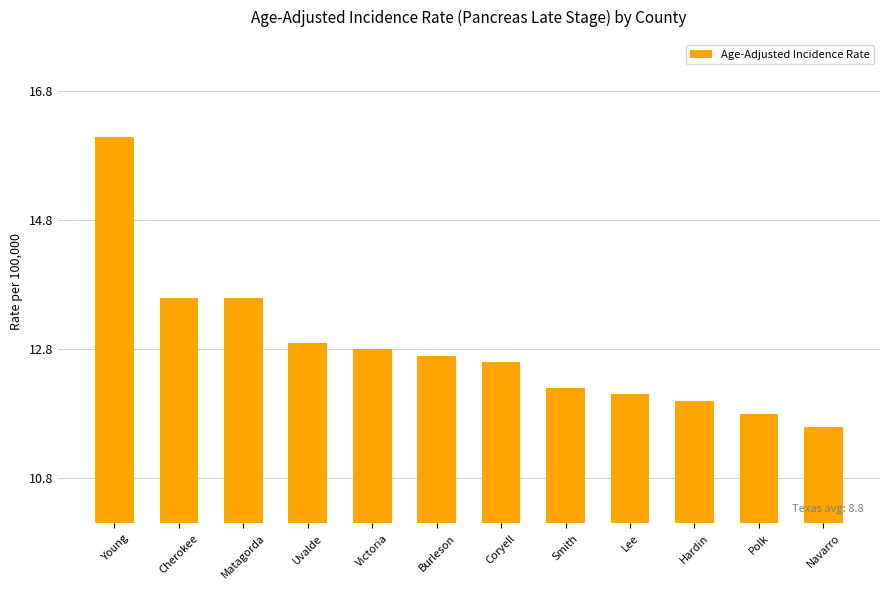

Are the bars horizontal?

No